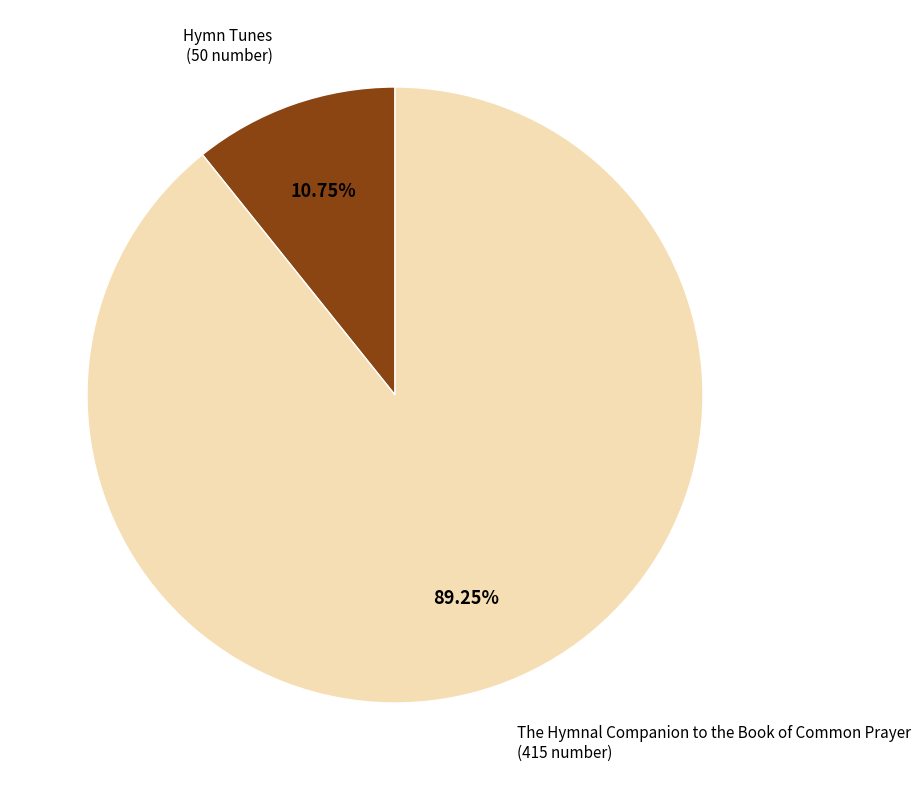

Does any single category account for the majority?

Yes